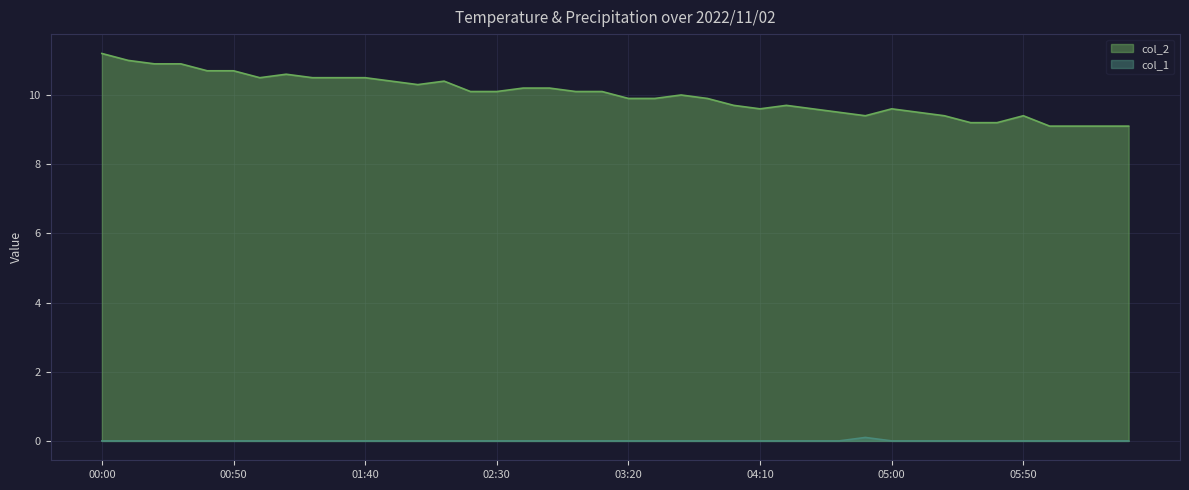

How many categories are shown in the chart?

40